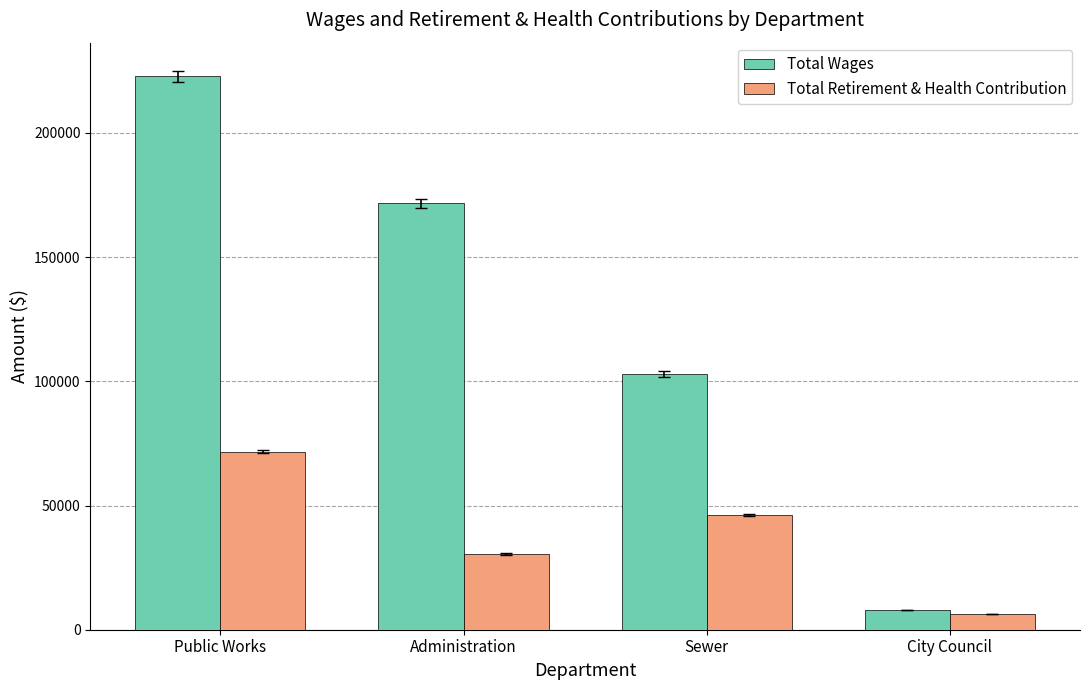

How many bars are there in total?

8